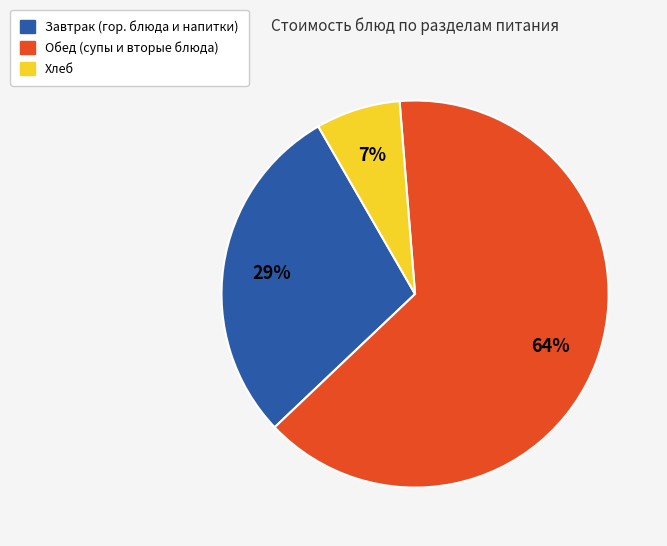

Count the number of slices in the pie.

3